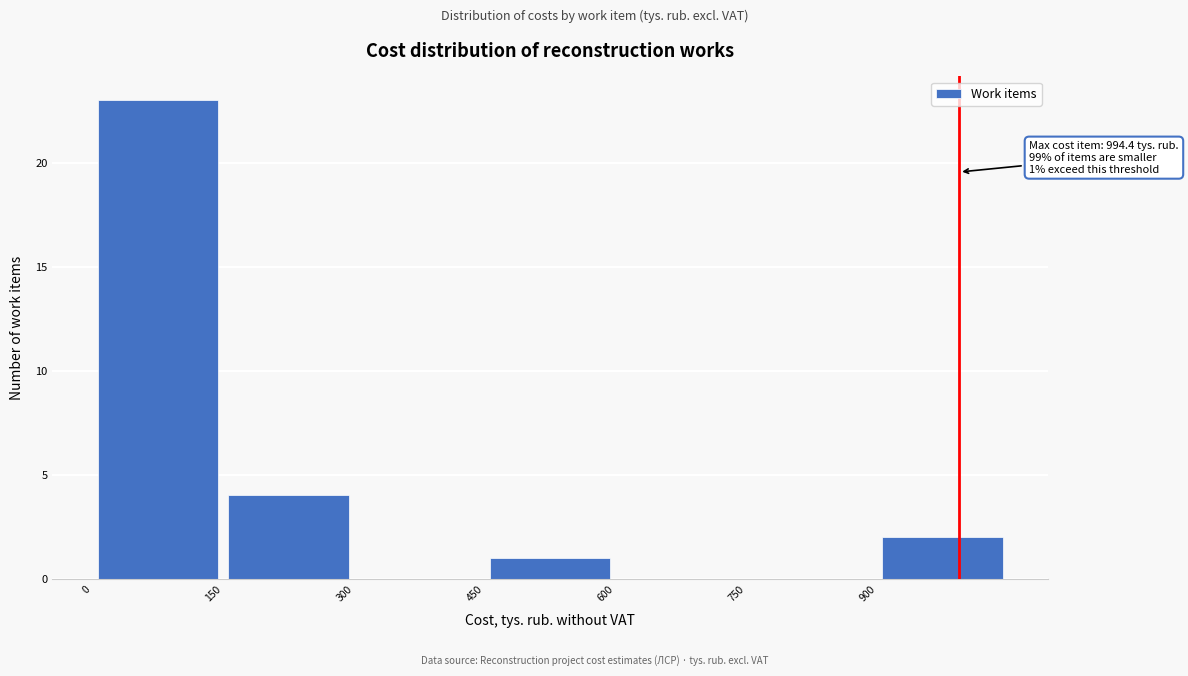

Over which range of the x-axis is the bar tallest?

0 to 150